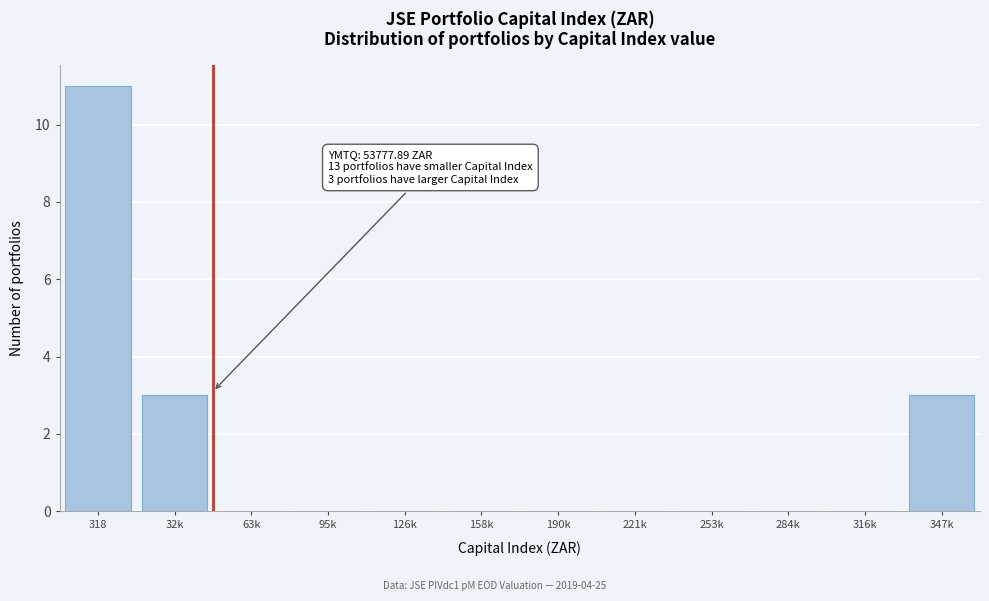

Reading right to left, what are all the values shown in this chart?

347k=3	316k=0	284k=0	253k=0	221k=0	190k=0	158k=0	126k=0	95k=0	63k=0	32k=3	318=11